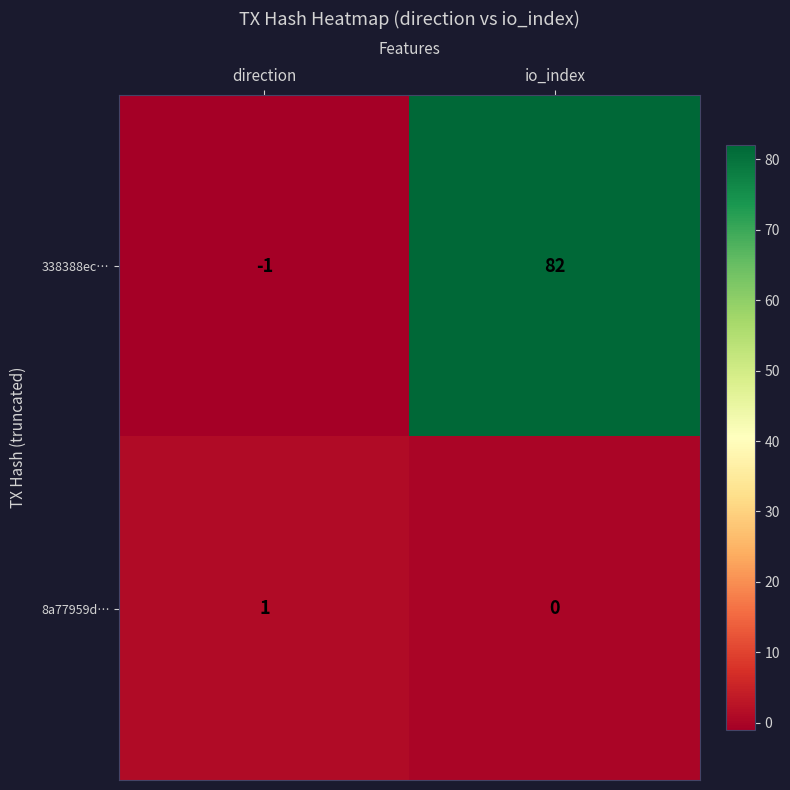

At io_index, list the series in order from largest to smallest.

338388ec…, 8a77959d…